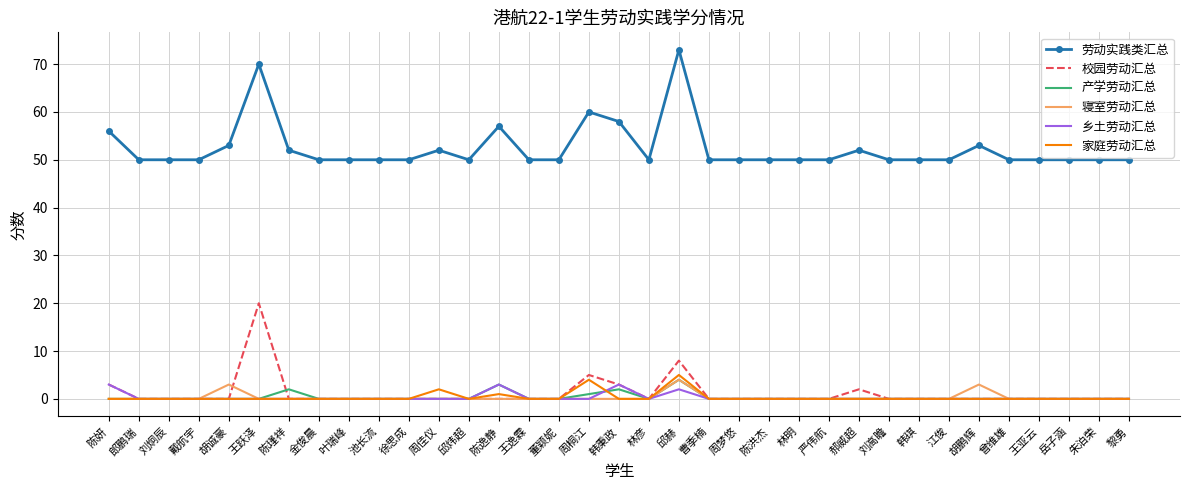

What is the spread (max minus min) of values at 江俊?

50